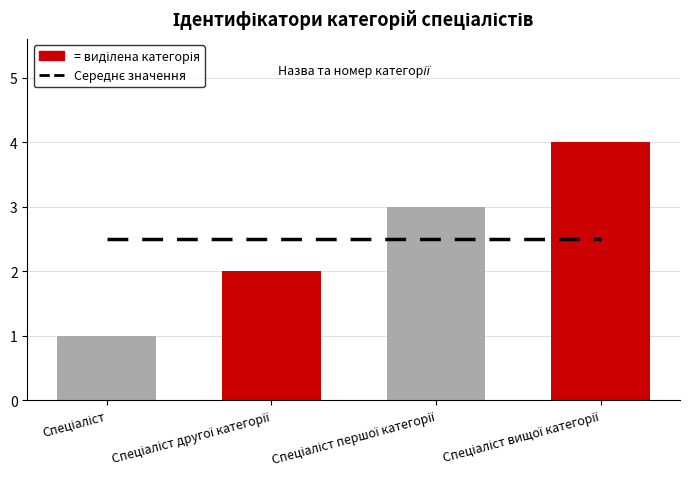

What are all the series names shown in the legend?

Середнє значення, Ідентифікатор